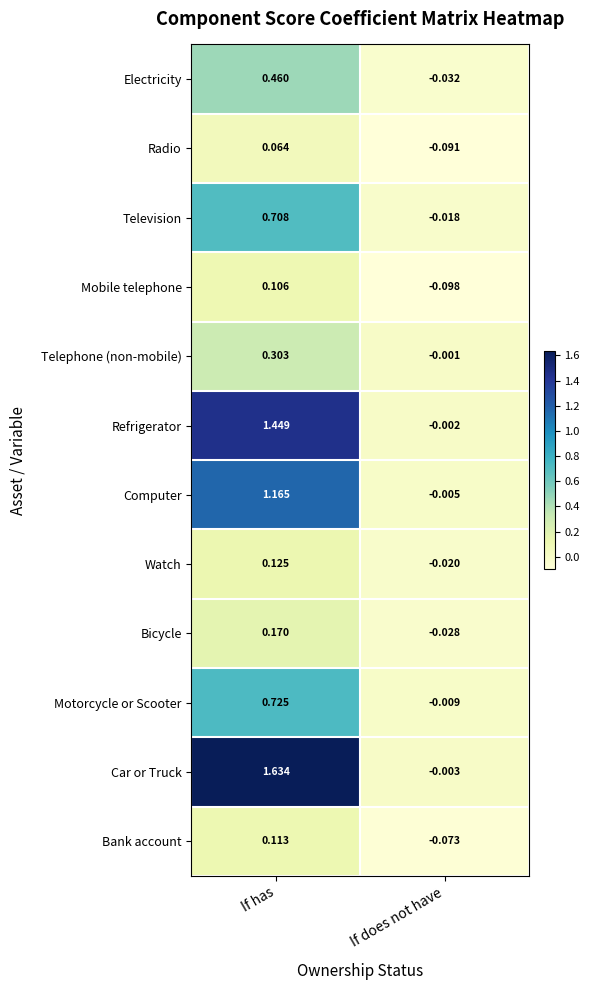

Which series changed the most between If has and If does not have?

Car or Truck